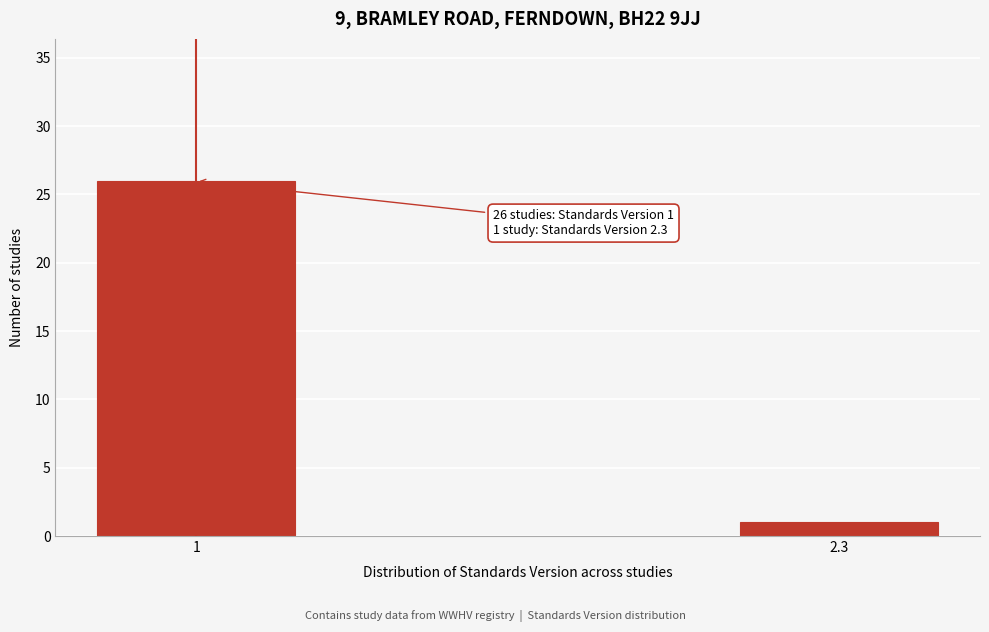

Reading left to right, what are all the values shown in this chart?

26	1